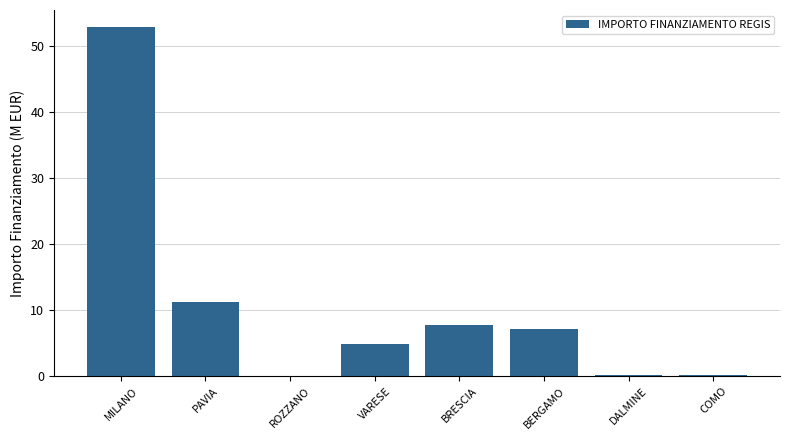

What is the change in value from MILANO to PAVIA?

-41.6